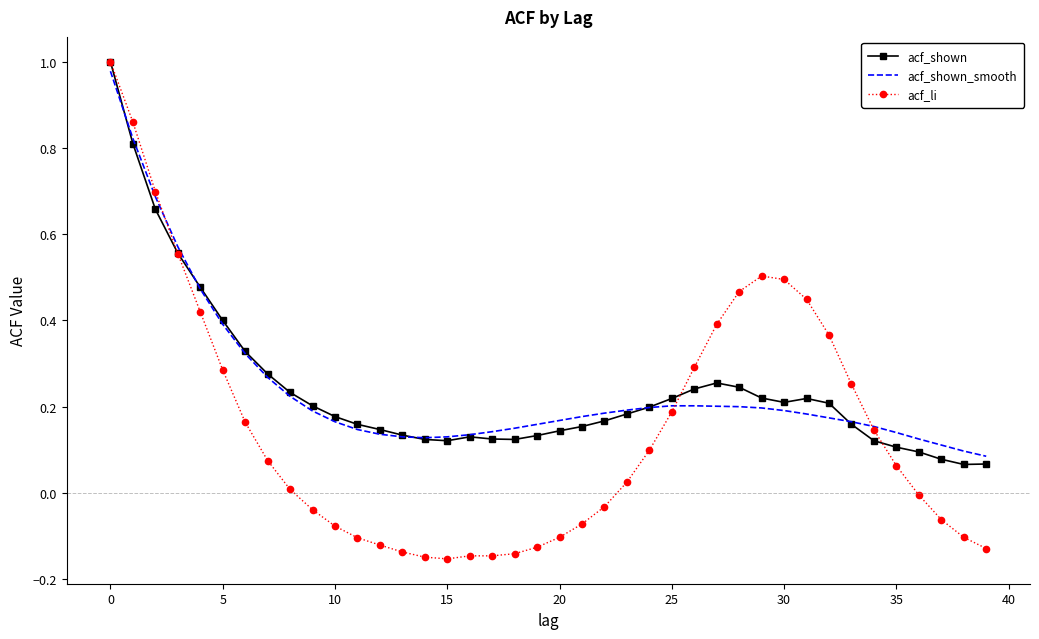

What is the difference between the maximum and minimum values in the acf_li series?

1.2